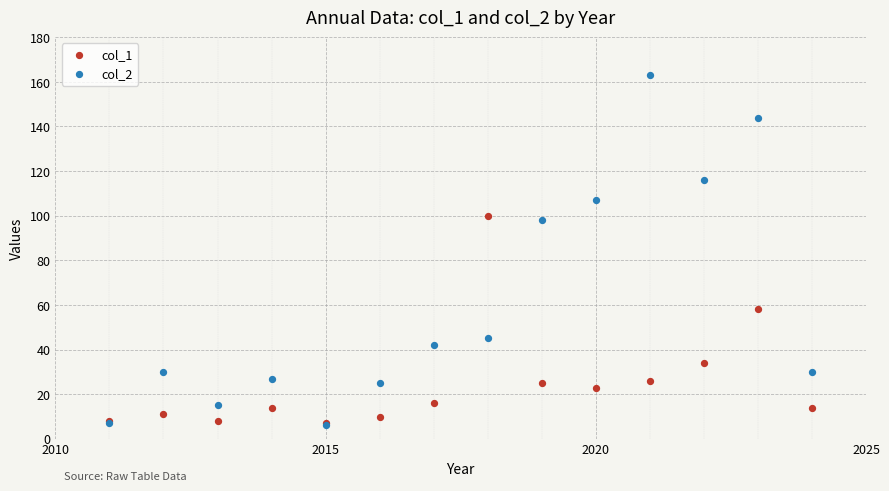

Across all series, what Y value is closest to 84?

98